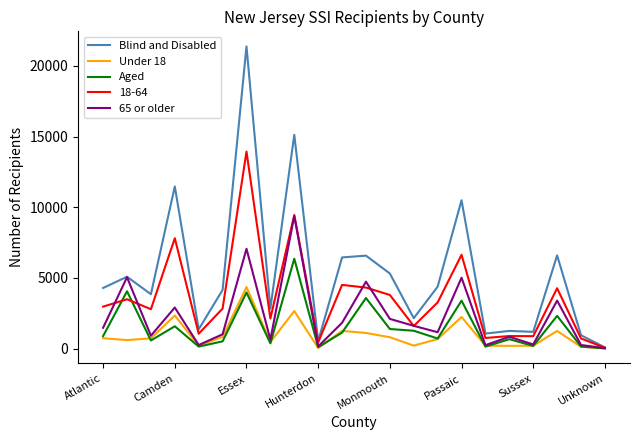

List the series in order of their peak value, lowest first.

Under 18, Aged, 65 or older, 18-64, Blind and Disabled